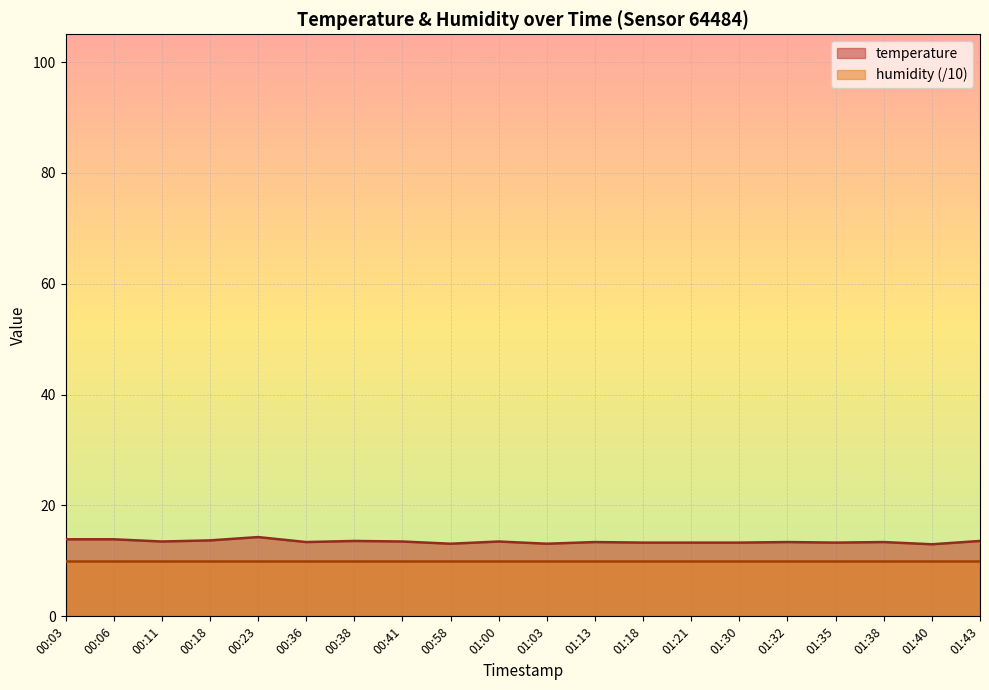

Reading right to left, extract all data points from this chart.

13.6	13.0	13.4	13.3	13.4	13.3	13.3	13.3	13.4	13.1	13.5	13.1	13.5	13.6	13.4	14.3	13.7	13.5	13.9	13.9